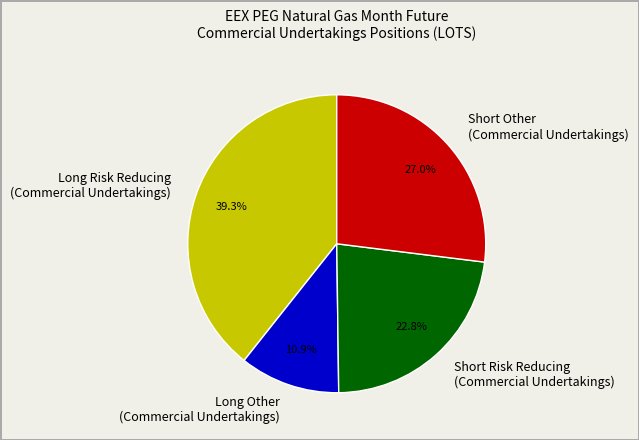

Which has a higher value, Long Other (Commercial Undertakings) or Short Risk Reducing (Commercial Undertakings)?

Short Risk Reducing (Commercial Undertakings)